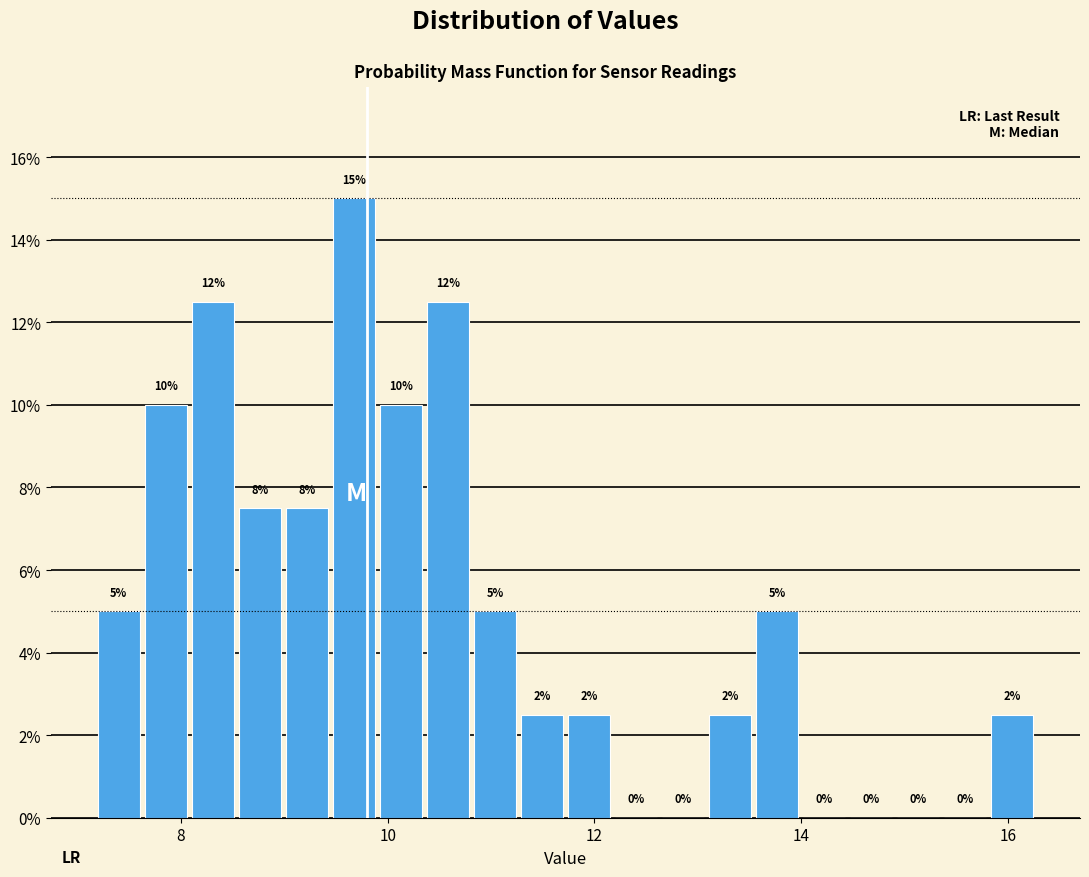

Around what value on the x-axis is the tallest bar? Give the approximate position of its centre, as read against the axis.

9.6